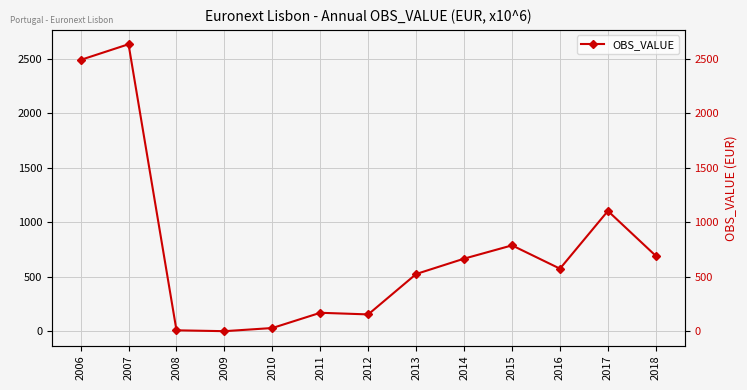

How many data points are less than 574?

6